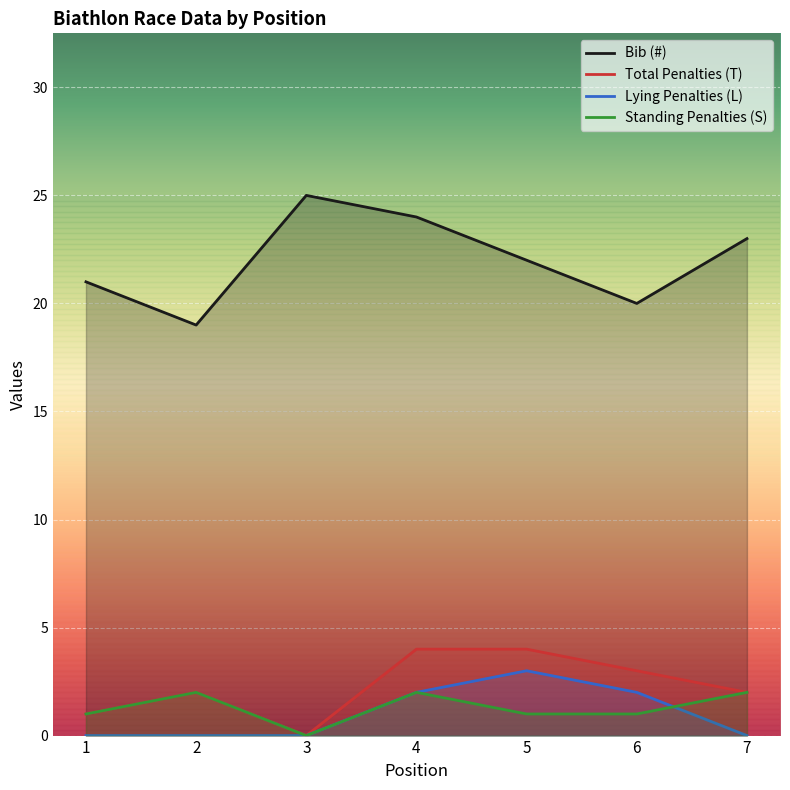

What is the sum of all Standing Penalties (S) values?

9